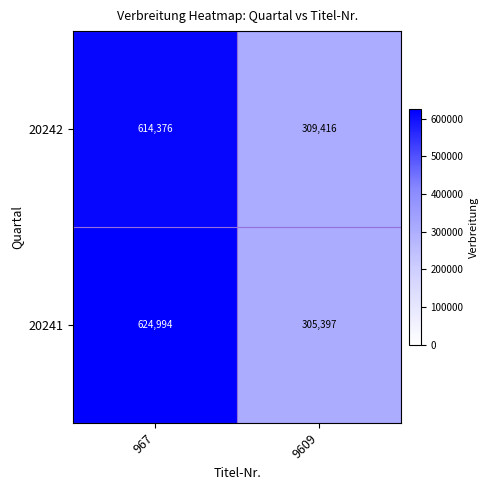

What is the difference between the 20241 values at 9609 and 967?

319597